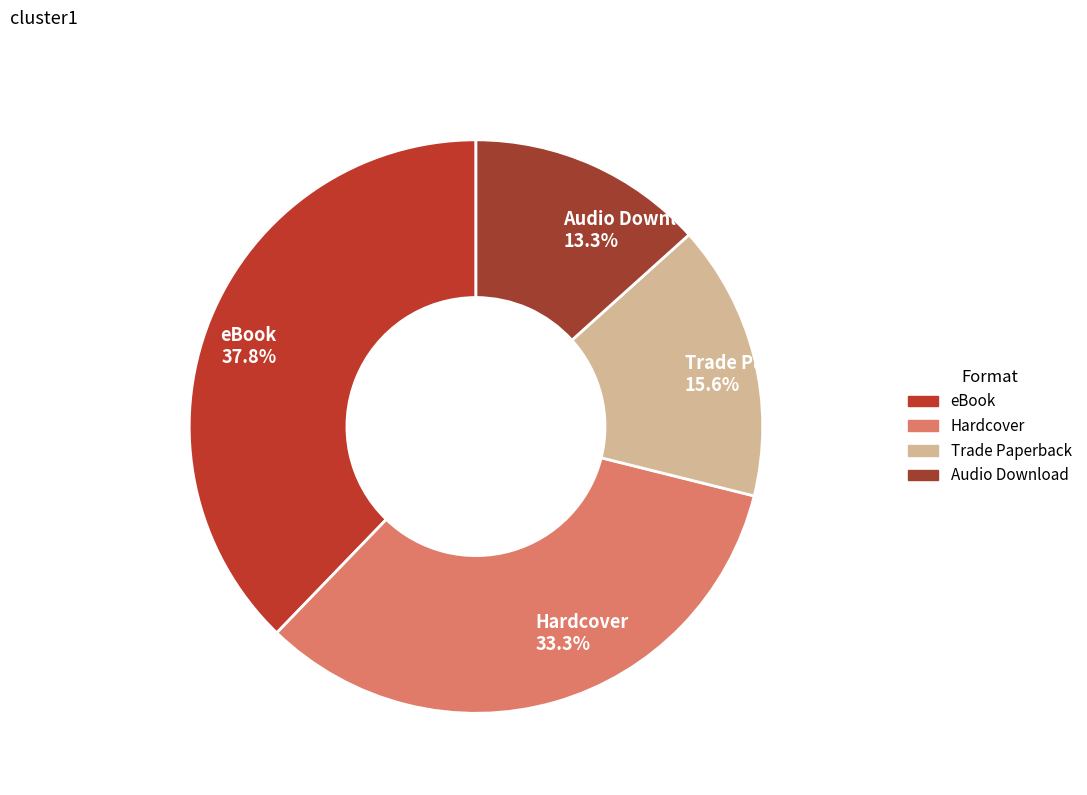

Does Hardcover represent more than half of the total?

No